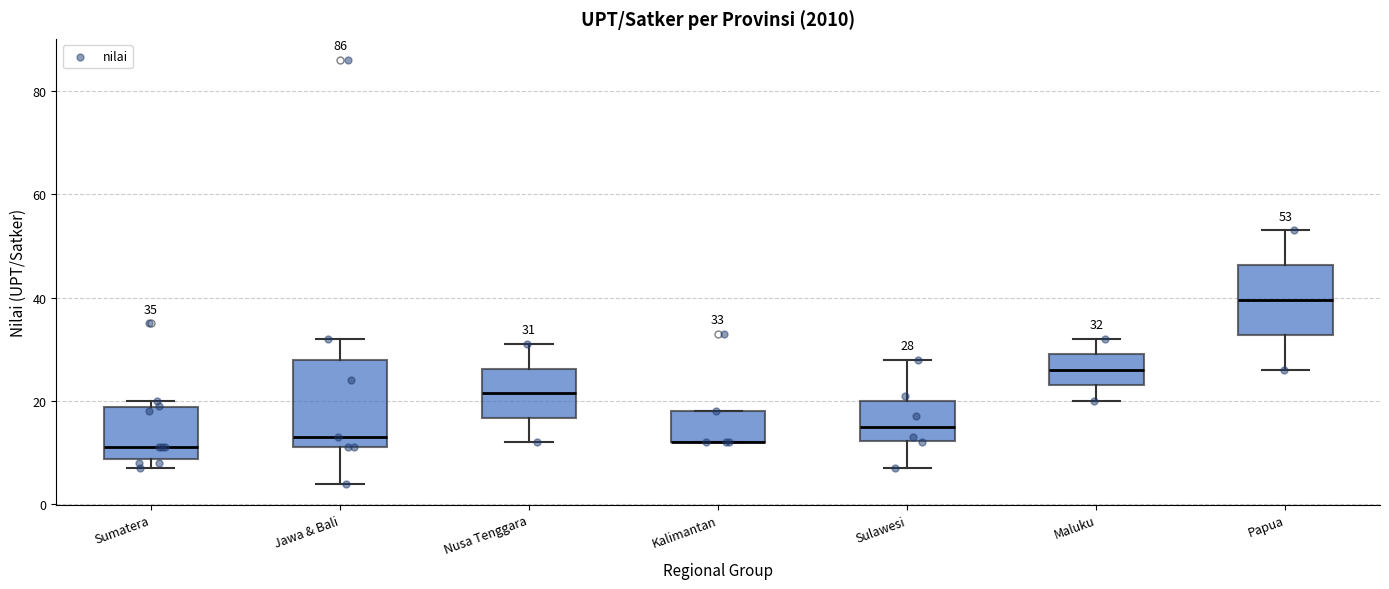

Comparing the boxes themselves (not the whiskers), which one is the tallest?

Jawa & Bali